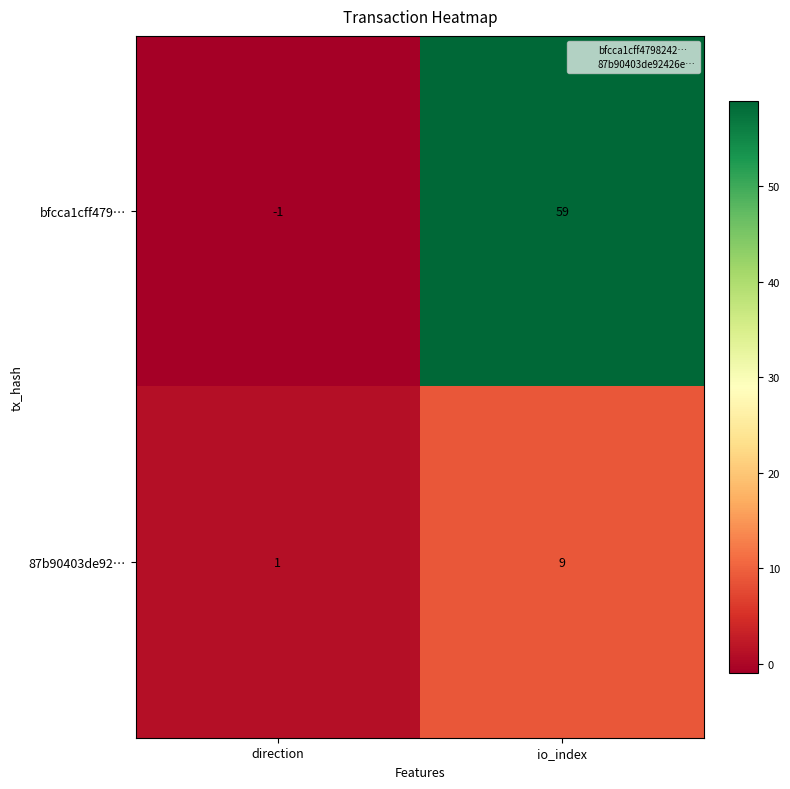

At how many categories does at least one series exceed 18?

1